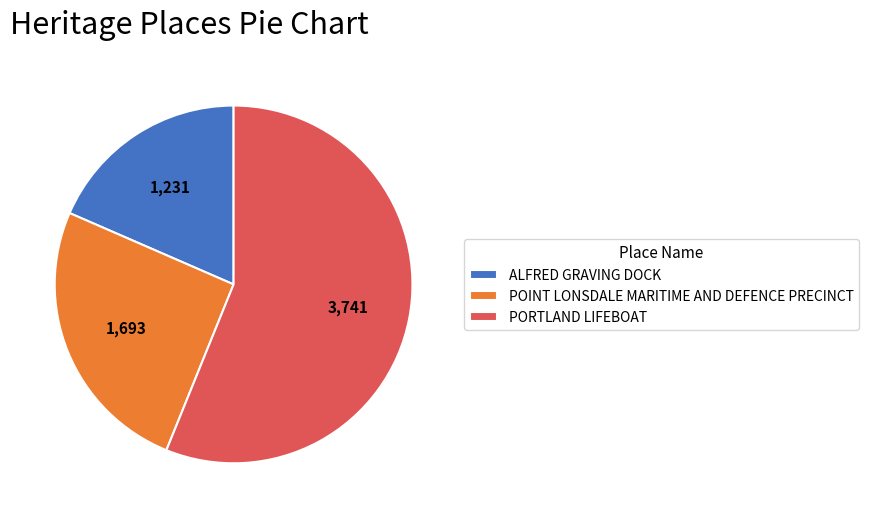

The ALFRED GRAVING DOCK slice represents 31% of the pie. True or false?

False